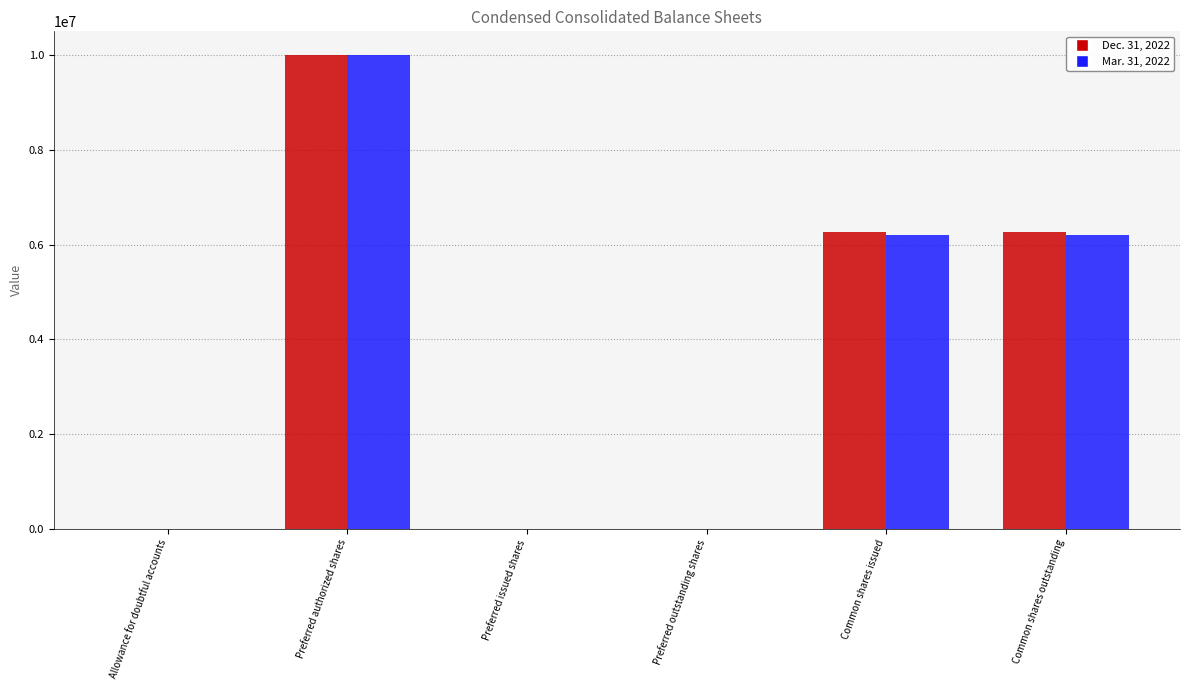

The Mar. 31, 2022 series shows 8523742 at Common shares issued. True or false?

False